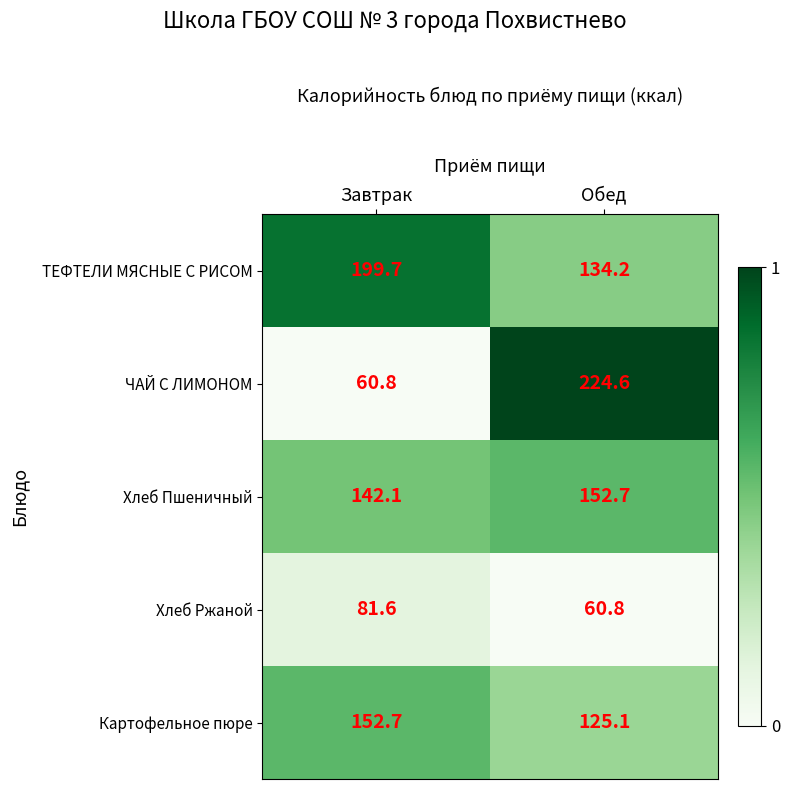

Which series has the widest spread of values?

ЧАЙ С ЛИМОНОМ